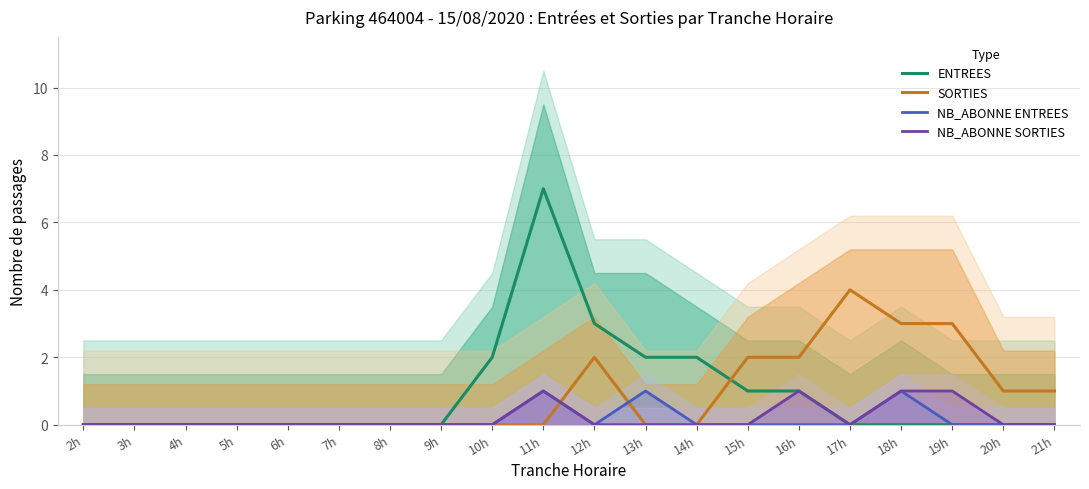

Reading right to left, transcribe all the data shown in this chart.

ENTREES: 21h=0	20h=0	19h=0	18h=0	17h=0	16h=1	15h=1	14h=2	13h=2	12h=3	11h=7	10h=2	9h=0	8h=0	7h=0	6h=0	5h=0	4h=0	3h=0	2h=0
SORTIES: 21h=1	20h=1	19h=3	18h=3	17h=4	16h=2	15h=2	14h=0	13h=0	12h=2	11h=0	10h=0	9h=0	8h=0	7h=0	6h=0	5h=0	4h=0	3h=0	2h=0
NB_ABONNE ENTREES: 21h=0	20h=0	19h=0	18h=1	17h=0	16h=0	15h=0	14h=0	13h=1	12h=0	11h=1	10h=0	9h=0	8h=0	7h=0	6h=0	5h=0	4h=0	3h=0	2h=0
NB_ABONNE SORTIES: 21h=0	20h=0	19h=1	18h=1	17h=0	16h=1	15h=0	14h=0	13h=0	12h=0	11h=1	10h=0	9h=0	8h=0	7h=0	6h=0	5h=0	4h=0	3h=0	2h=0